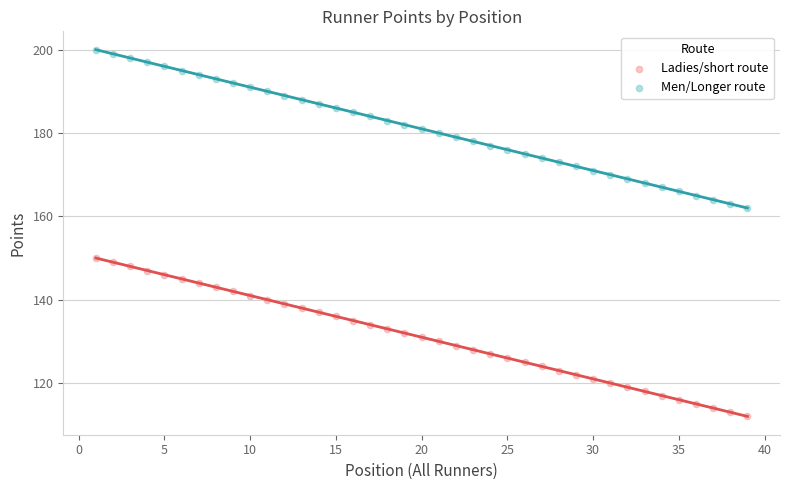

Which series contains the lowest Y value?

Ladies/short route